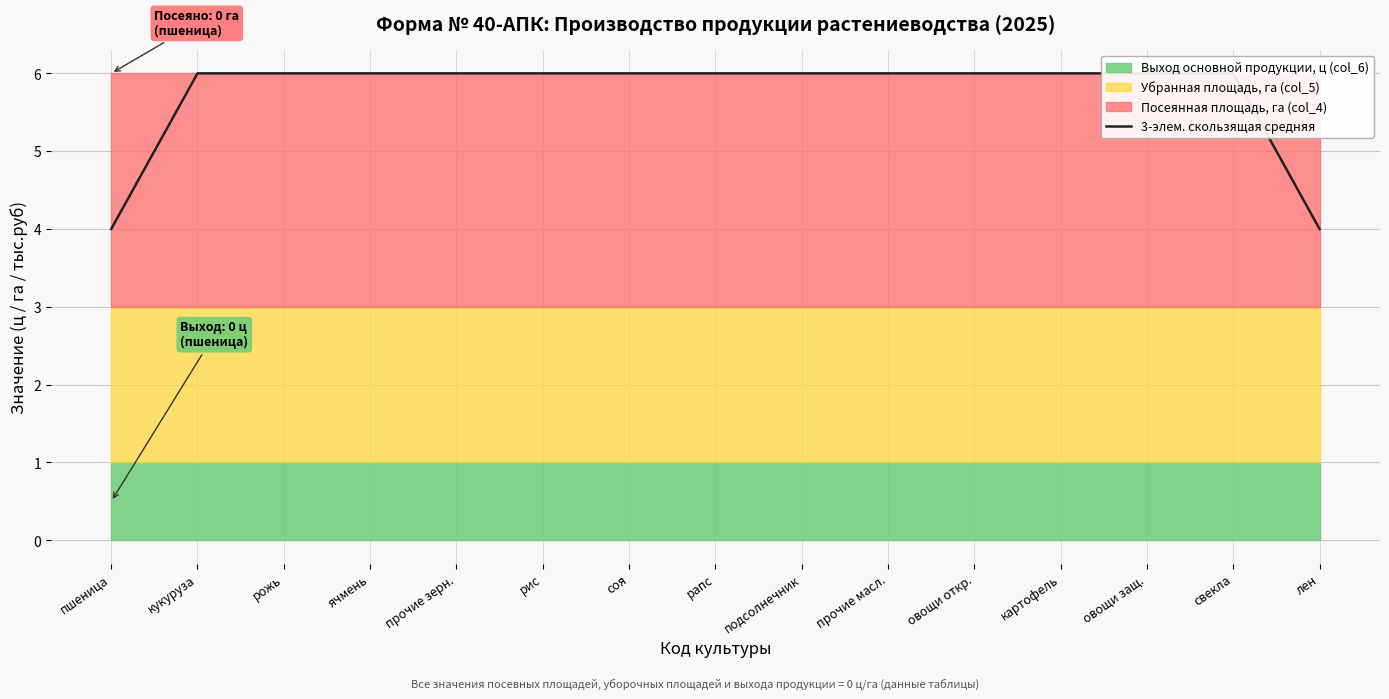

What is the sum of all values?

86